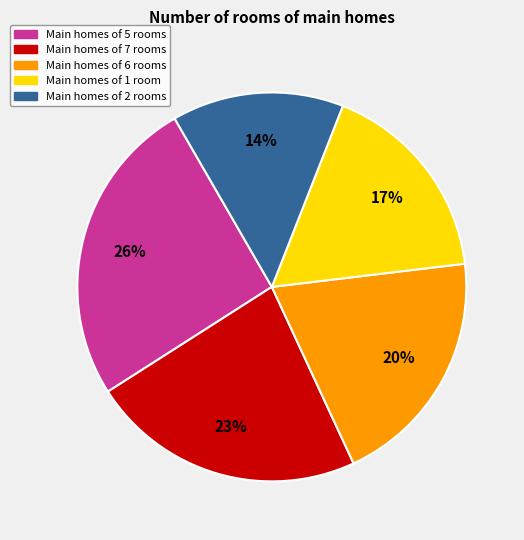

Is there any slice that represents more than half of the pie?

No